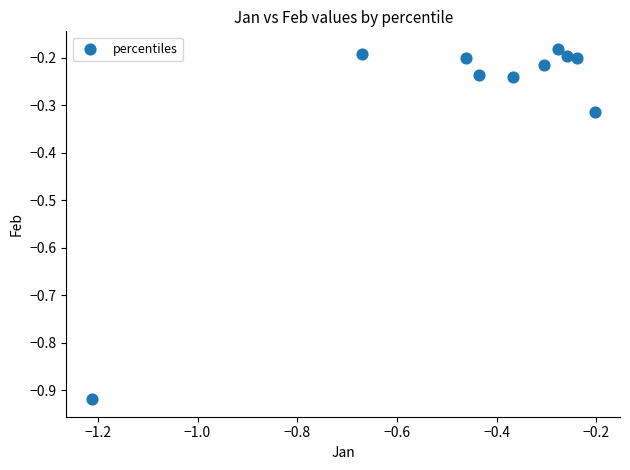

What is the range of Y values (max minus min)?

0.7